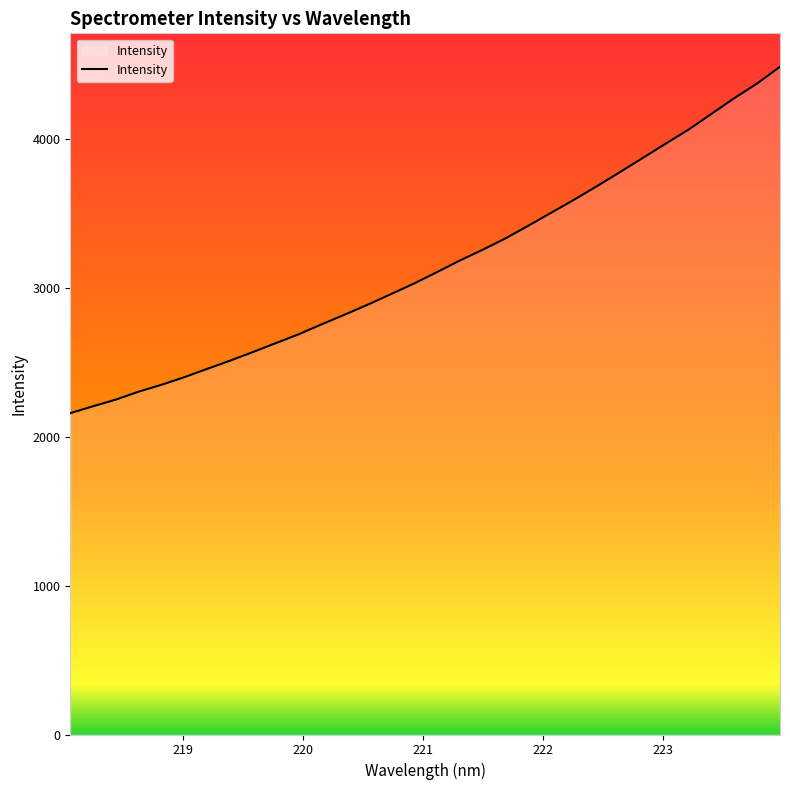

What is the minimum value shown in the chart?

2158.6